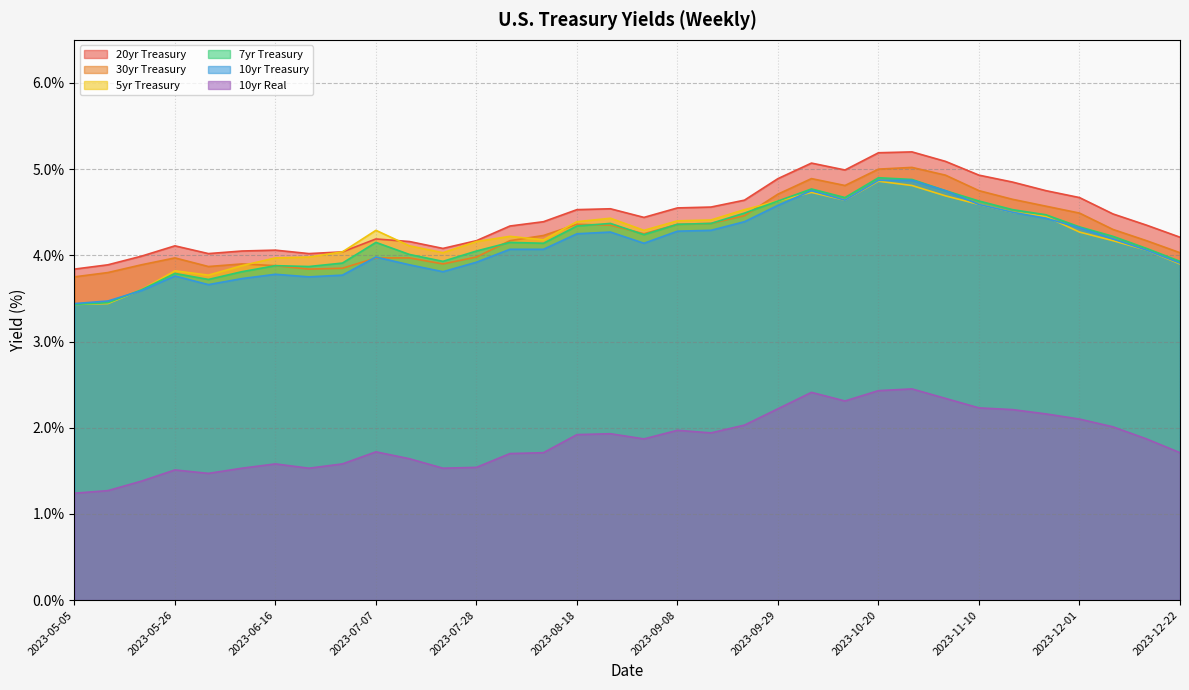

Which category has the lowest value in the 7yr Treasury series?

2023-05-05